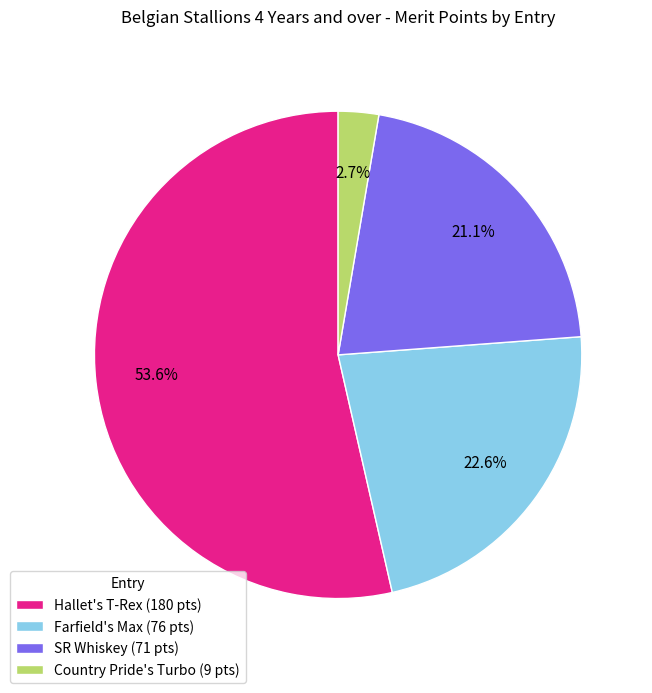

Which has a higher value, Hallet's T-Rex (180 pts) or Country Pride's Turbo (9 pts)?

Hallet's T-Rex (180 pts)